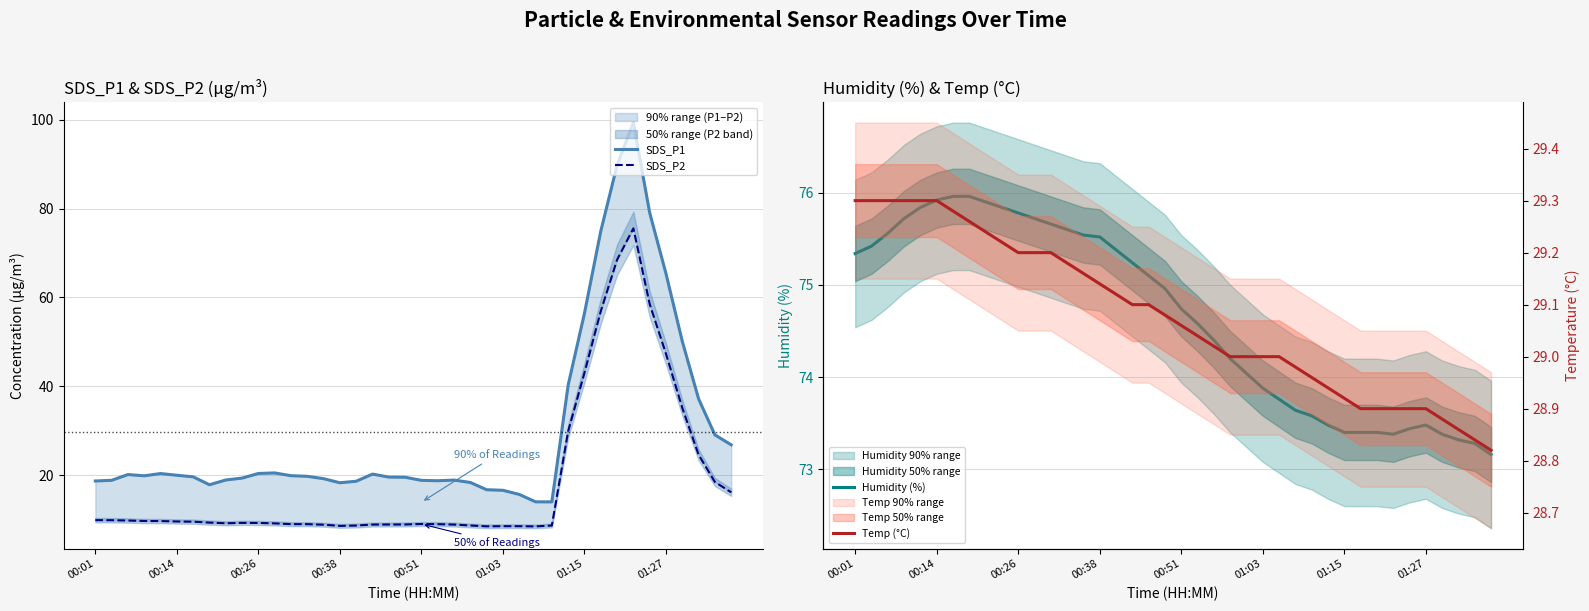

True or false: SDS_P2 and Temp (°C) cross at least once.

True